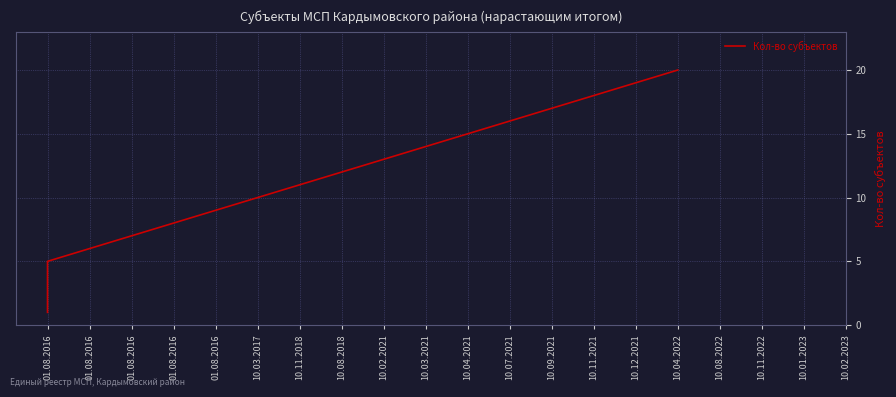

What is the maximum value shown in the chart?

20